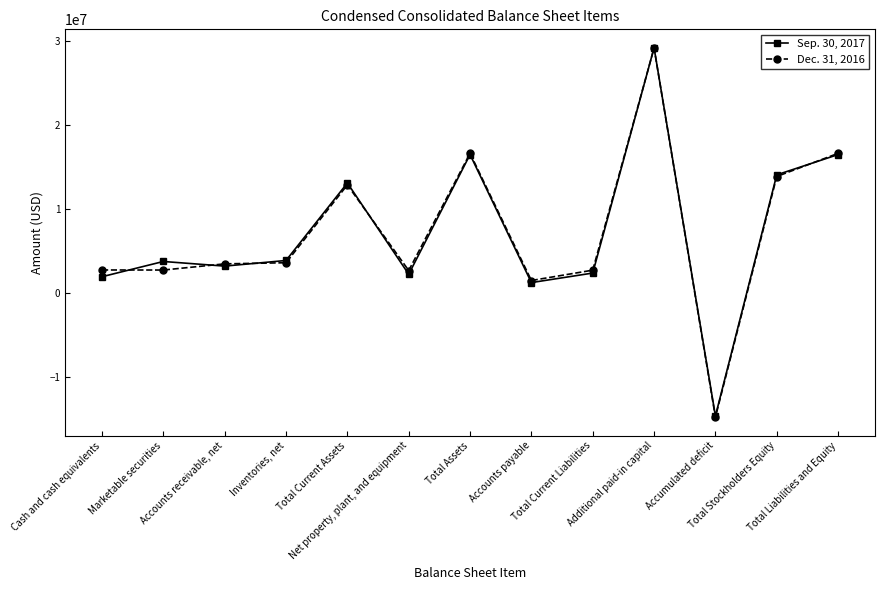

The value of Dec. 31, 2016 at Total Stockholders Equity is 18075402. True or false?

False